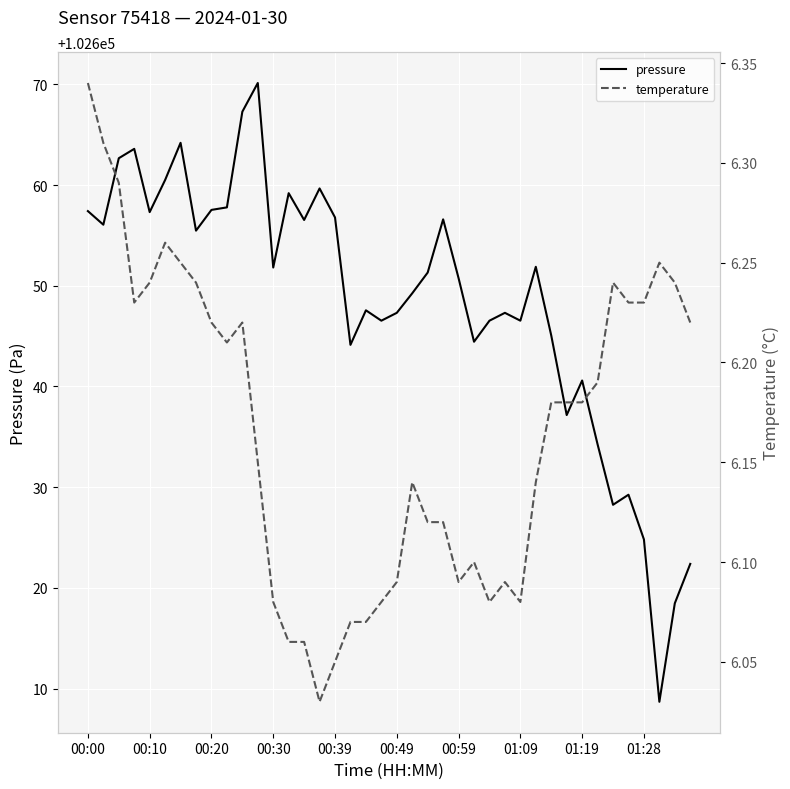

What is the maximum value for pressure?

102670.1